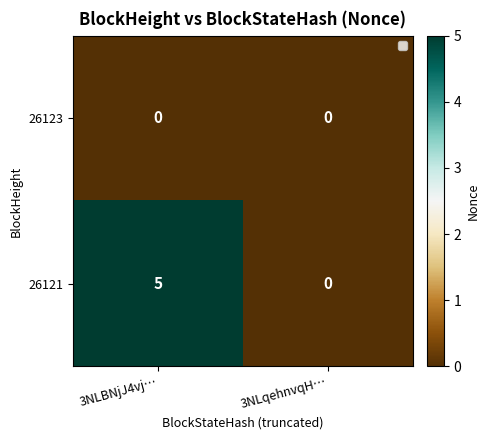

List the series in order of their overall mean, lowest first.

26123, 26121